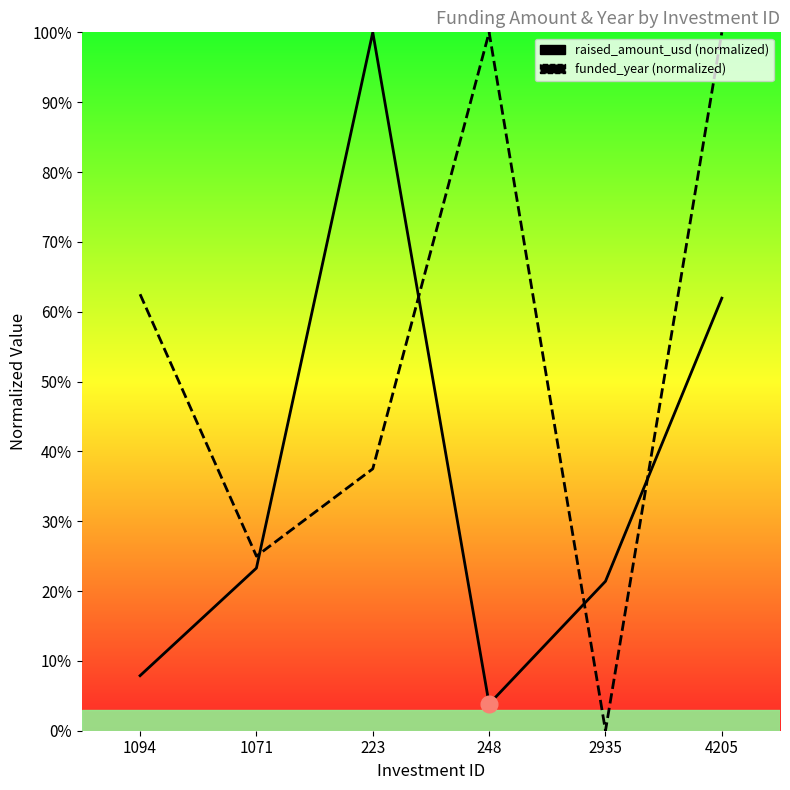

At which category does raised_amount_usd reach its first local valley?

248